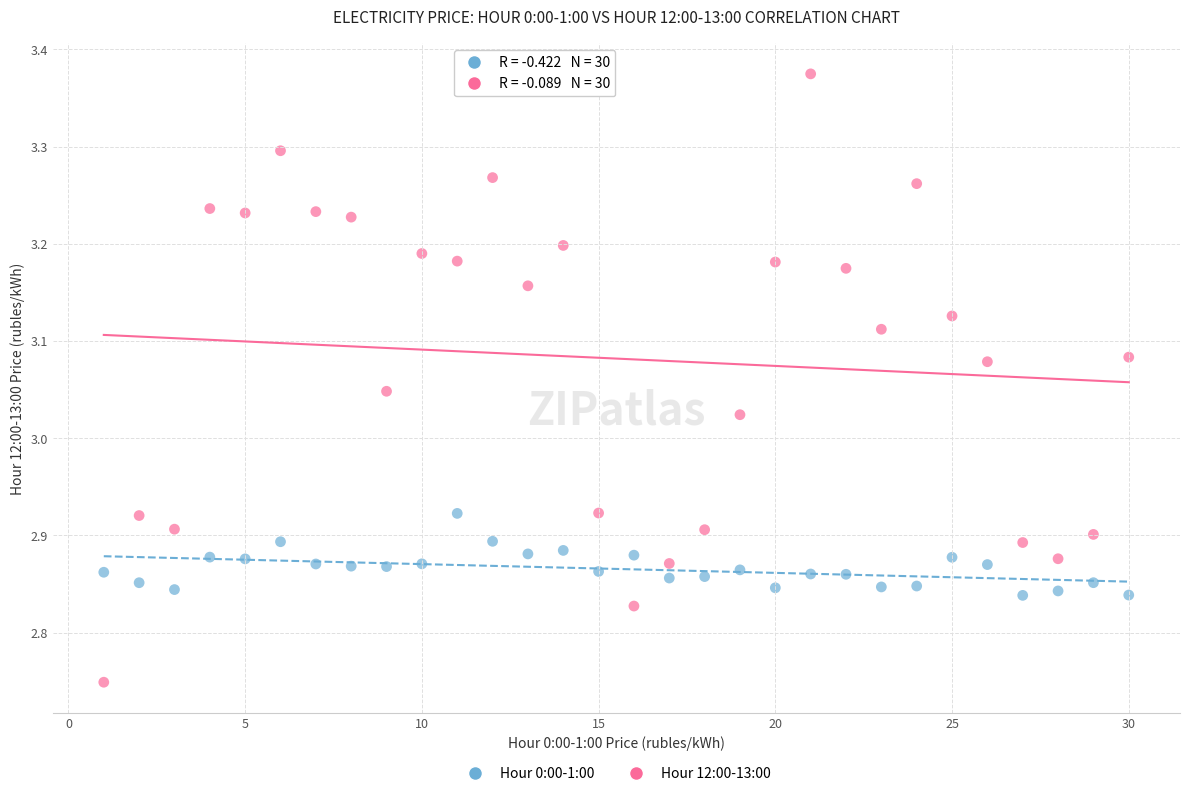

Across all data points, what is the range of Y values (max minus min)?

0.6